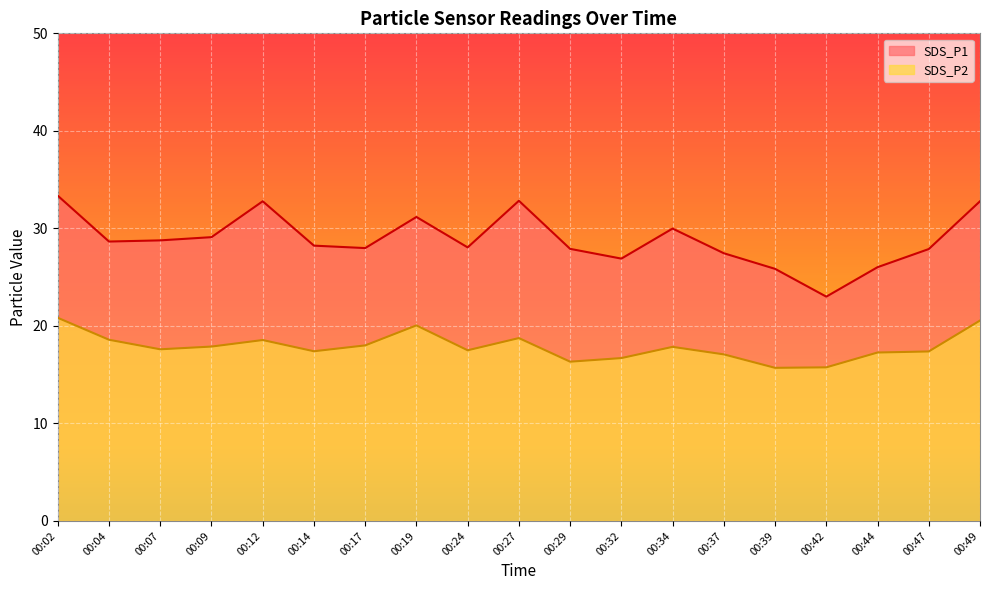

Where is SDS_P2 nearest to the value 18?

00:17